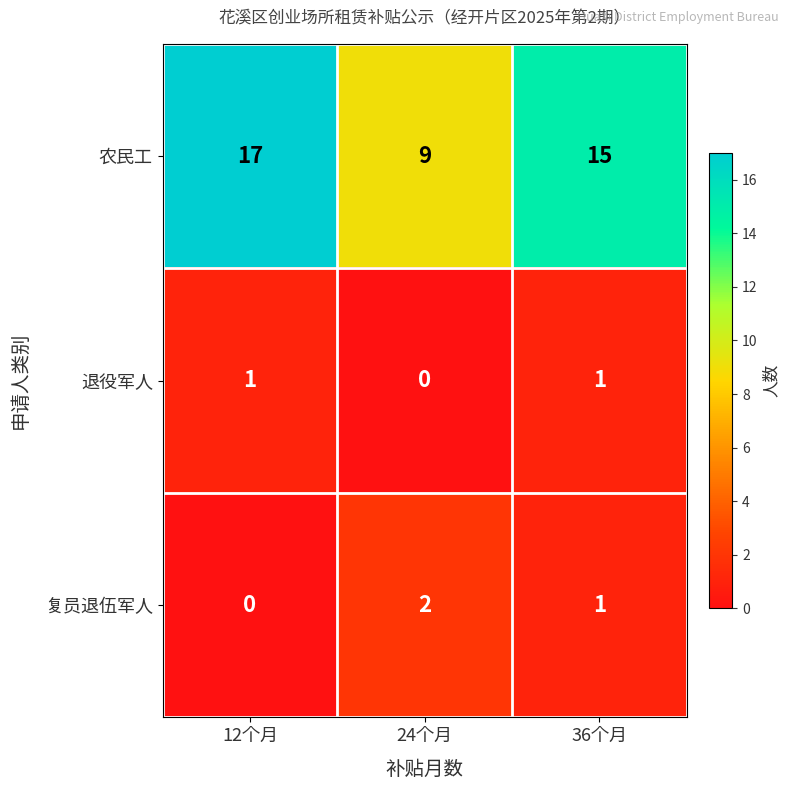

At which category does the chart reach its peak across all series?

12个月